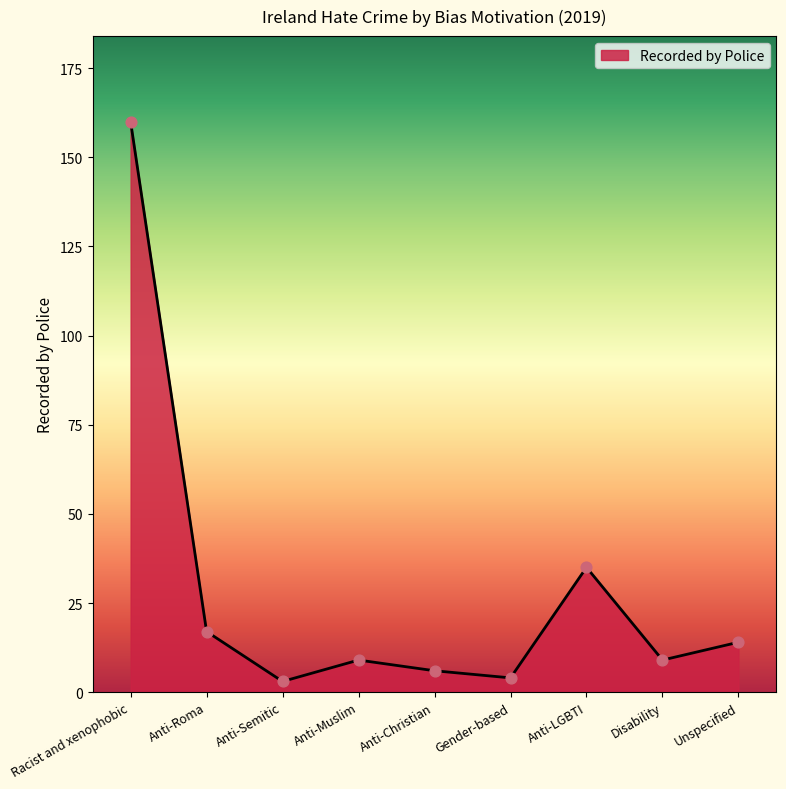

Which has a higher value, Gender-based or Anti-LGBTI?

Anti-LGBTI